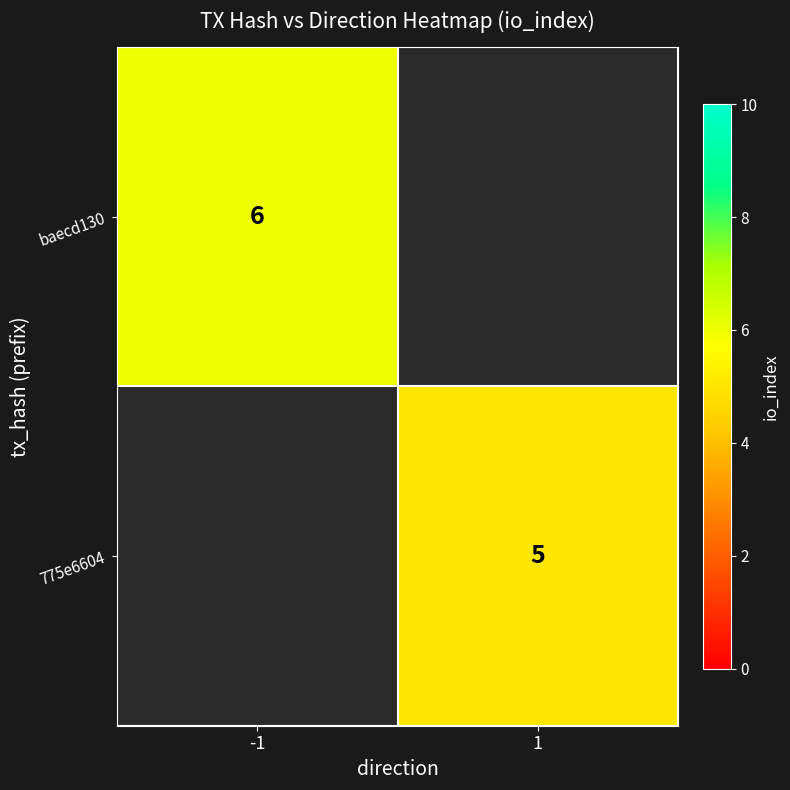

The 775e6604 series shows 5 at 1. True or false?

True